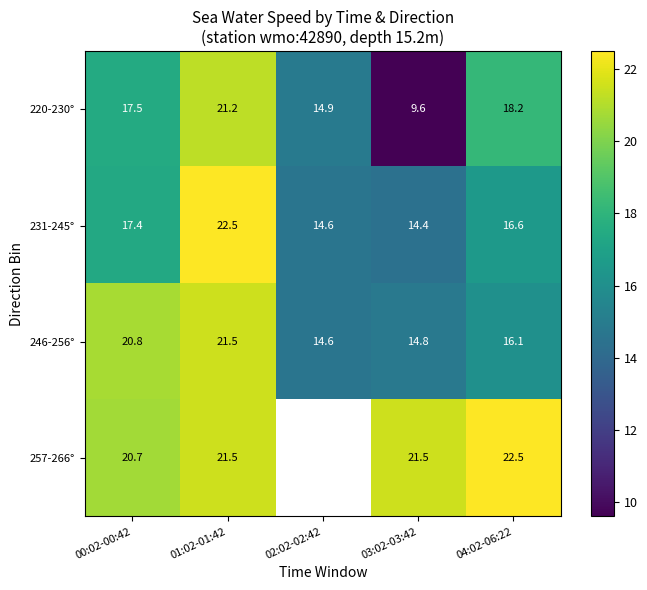

The value of 231-245° at 02:02-02:42 is 14.6. True or false?

True